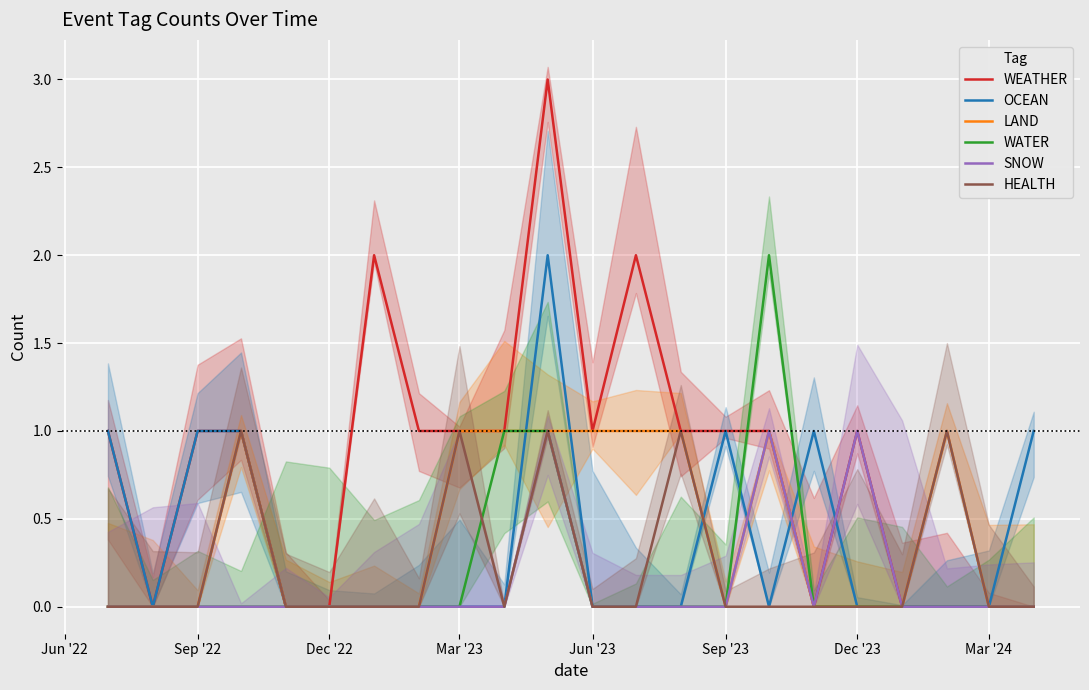

How many lines are shown in the chart?

6